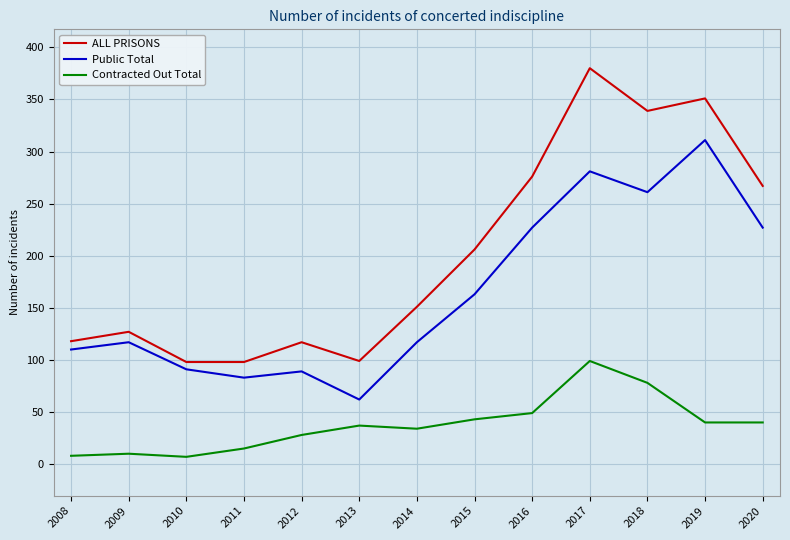

True or false: Public Total has a value of 88 at 2013.

False